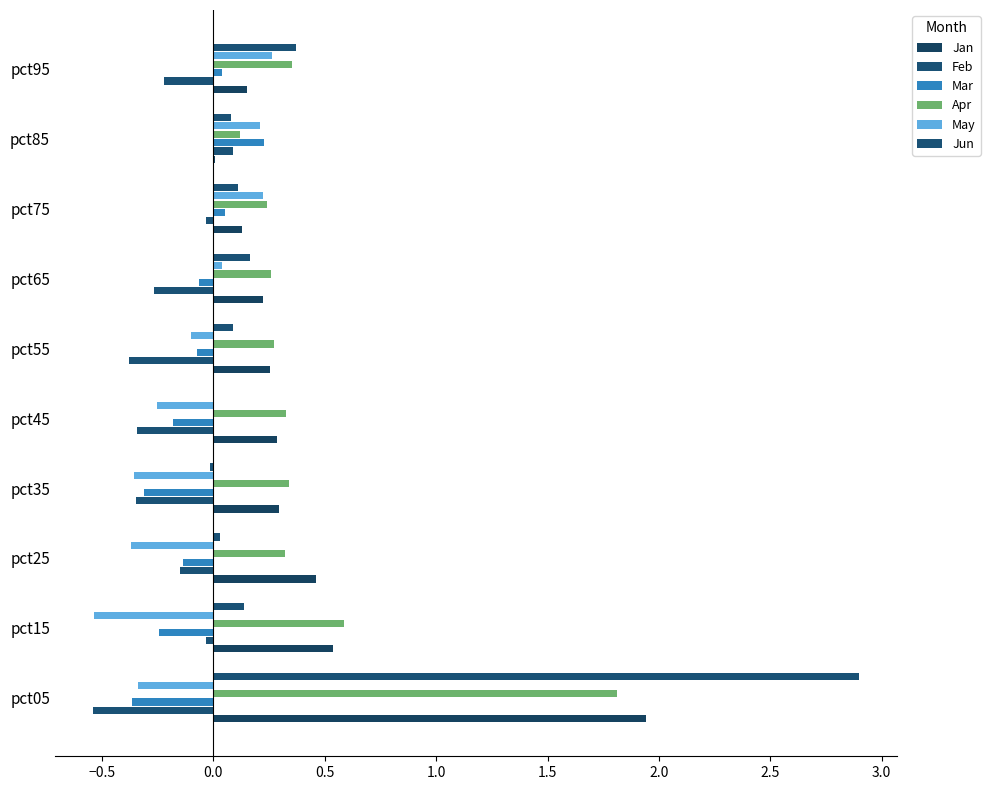

What is the sum of all Mar values?

-1.1